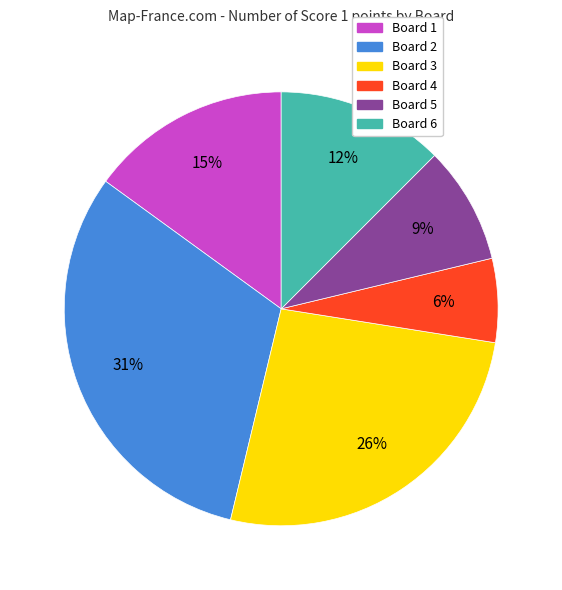

Does Board 1 account for over 50% of the chart?

No